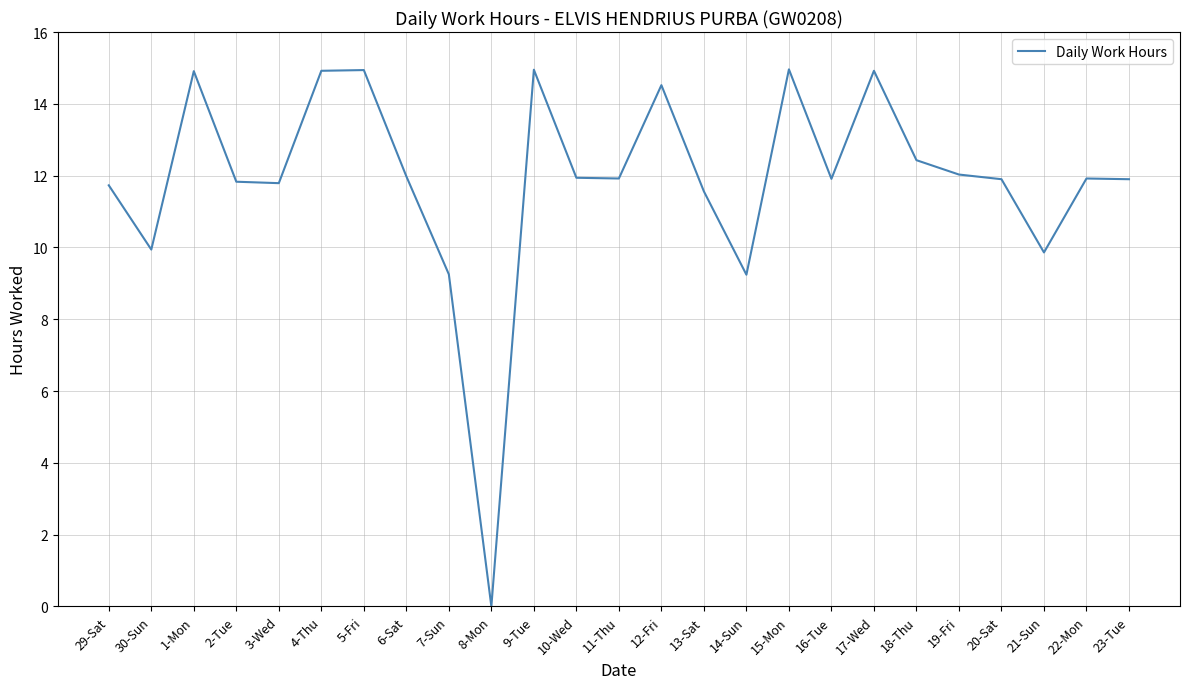

What is the maximum value shown in the chart?

15.0